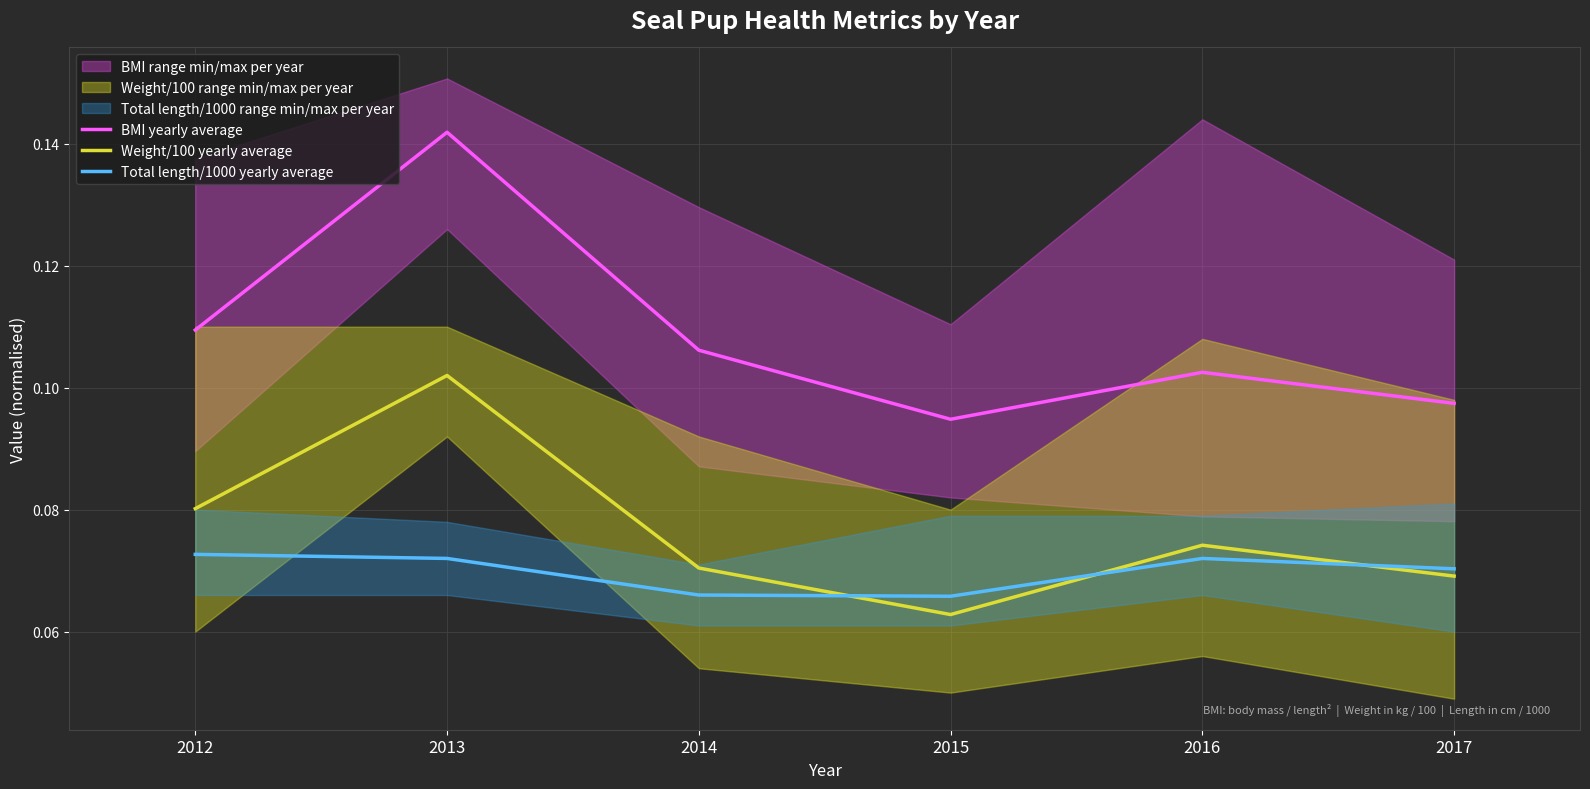

Which label corresponds to the largest value in the chart?

2013